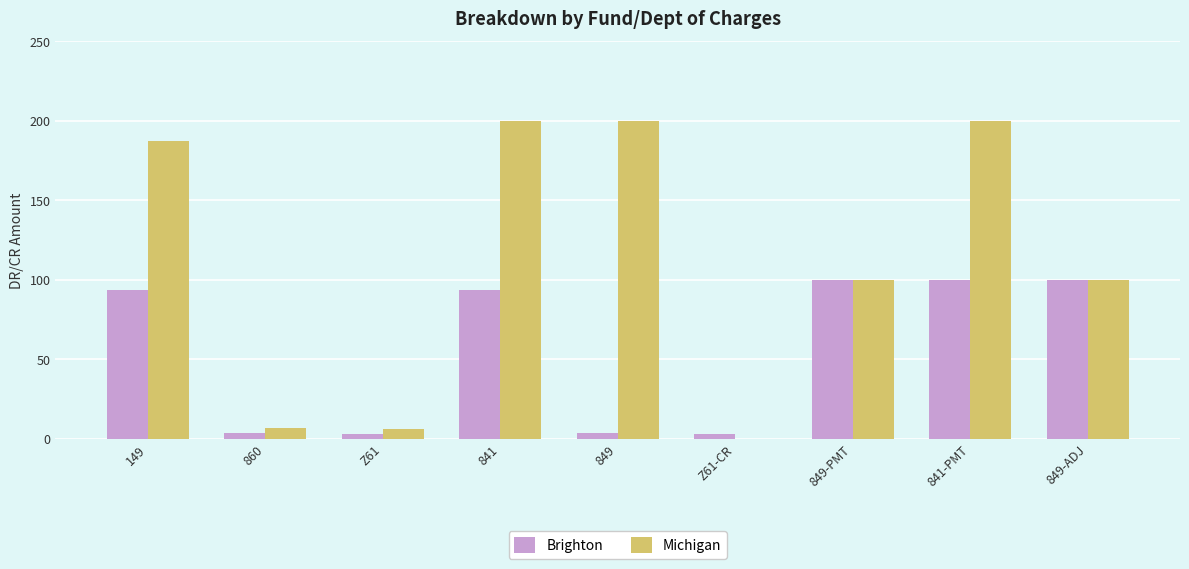

What is the sum of all Michigan values?

1000.0